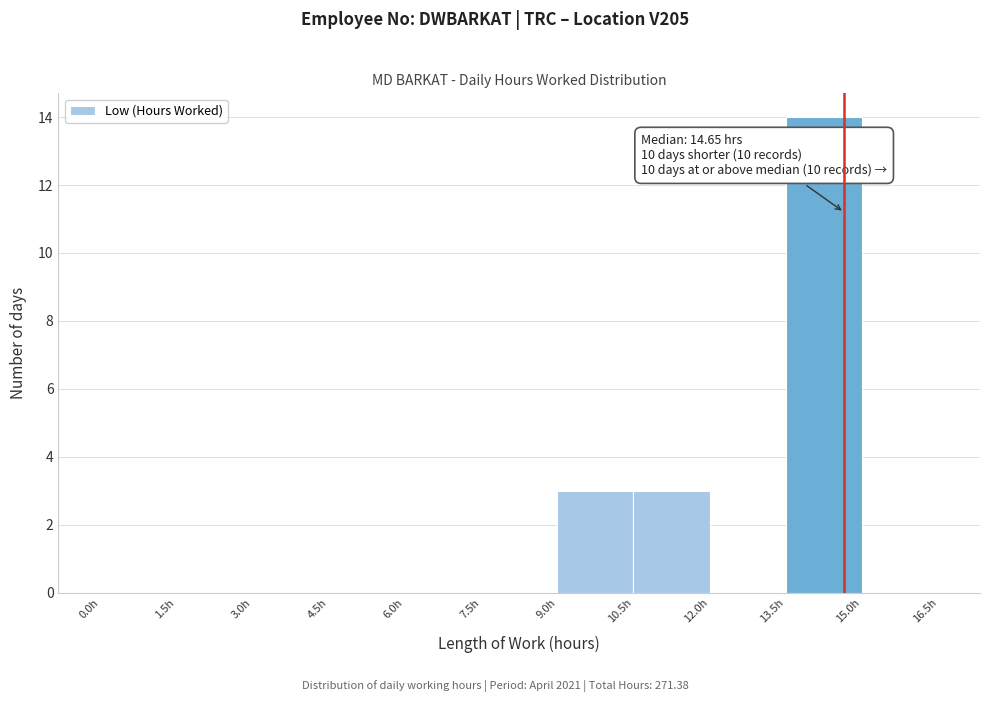

Which range on the x-axis has the tallest bar?

13.5 to 15.0